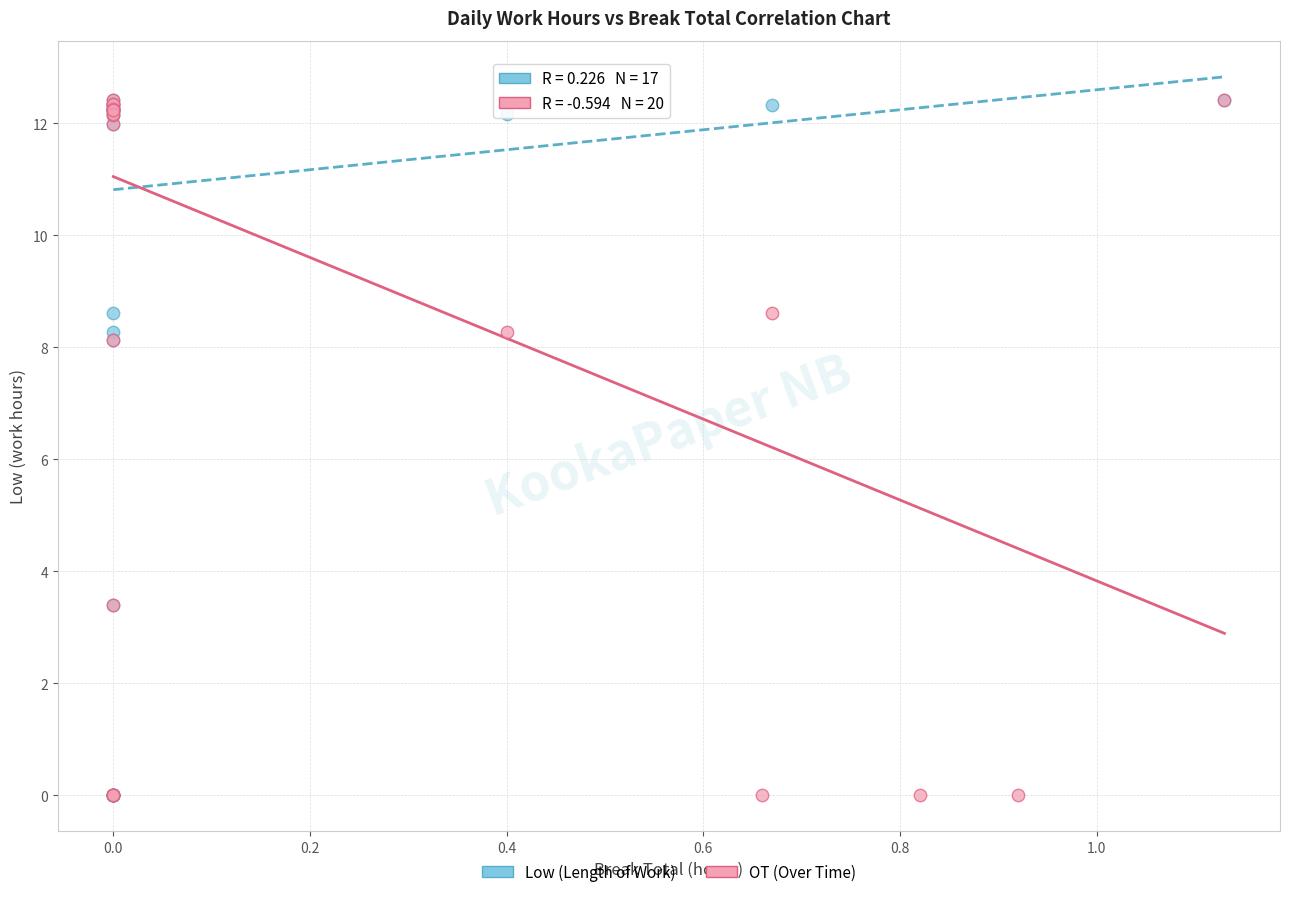

What are all the series names shown in the legend?

Low (Length of Work), OT (Over Time)